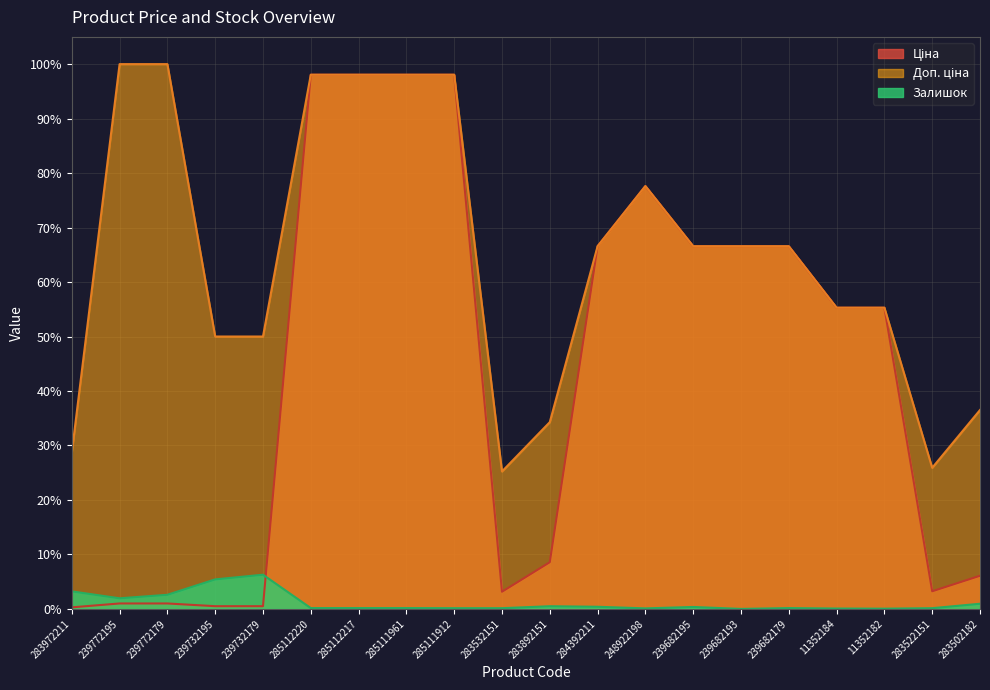

Between 239732195 and 283502182, which series saw the biggest shift?

Доп. ціна